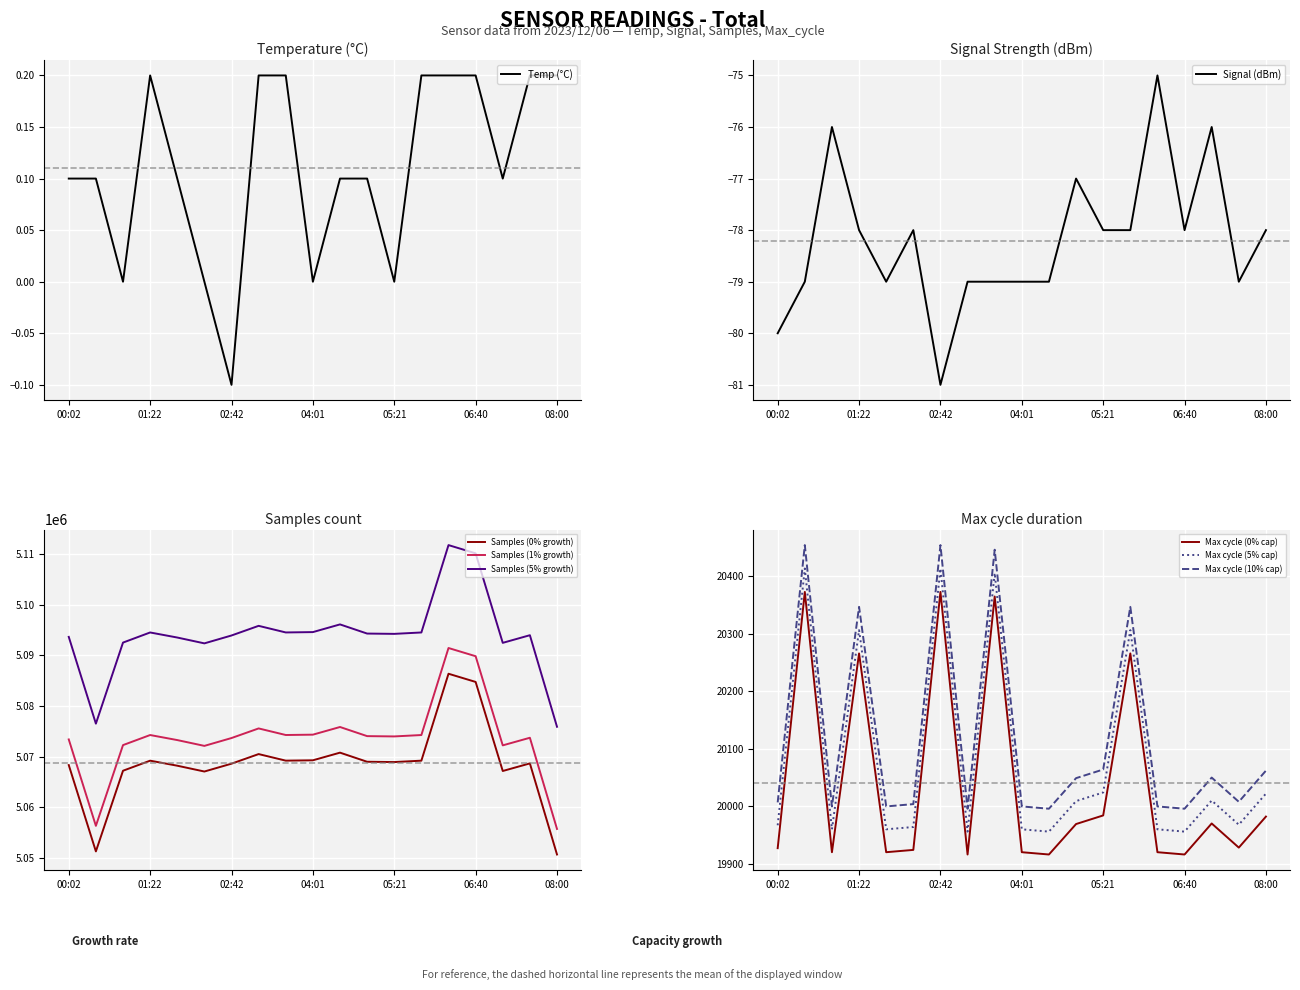

What is the greatest value displayed?

5086381.0